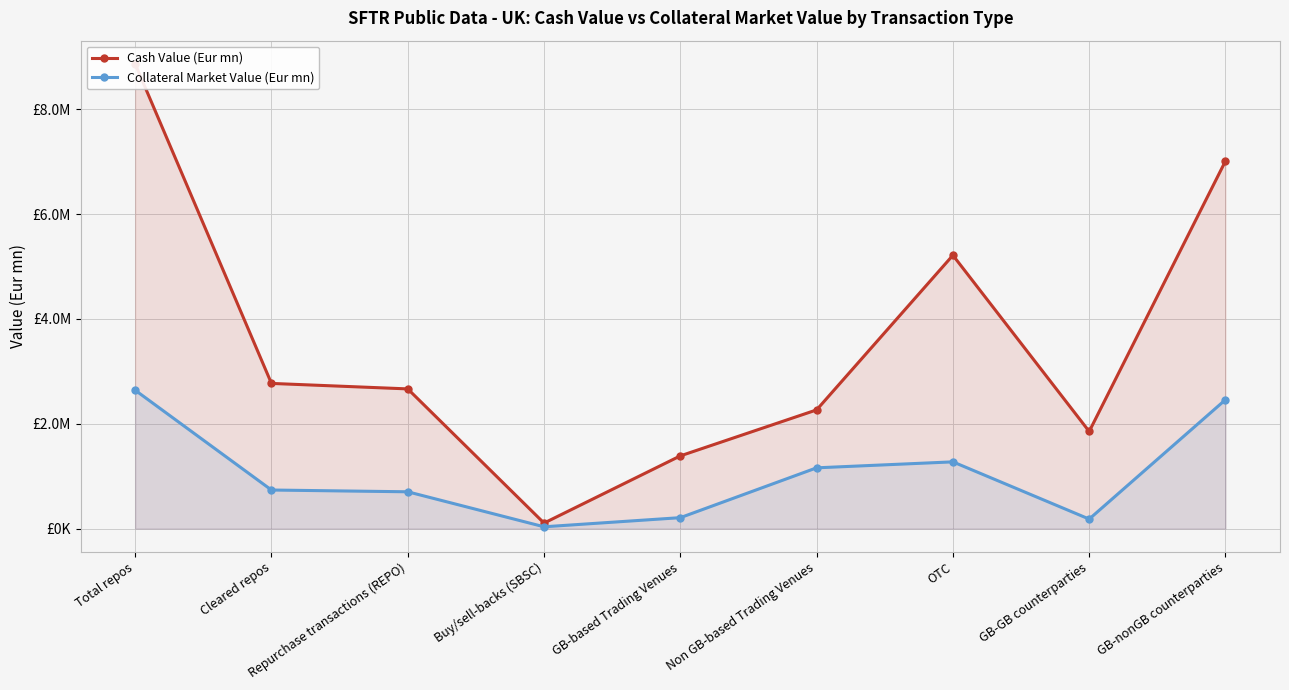

What is the difference between the highest and lowest values at OTC?

3943035.1